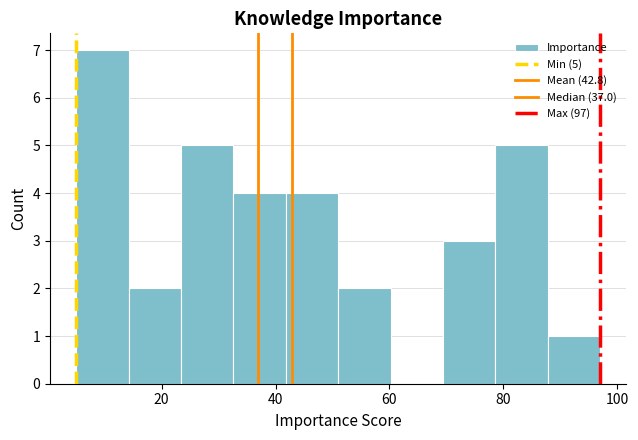

Over which range of the x-axis is the bar tallest?

5.0 to 14.2